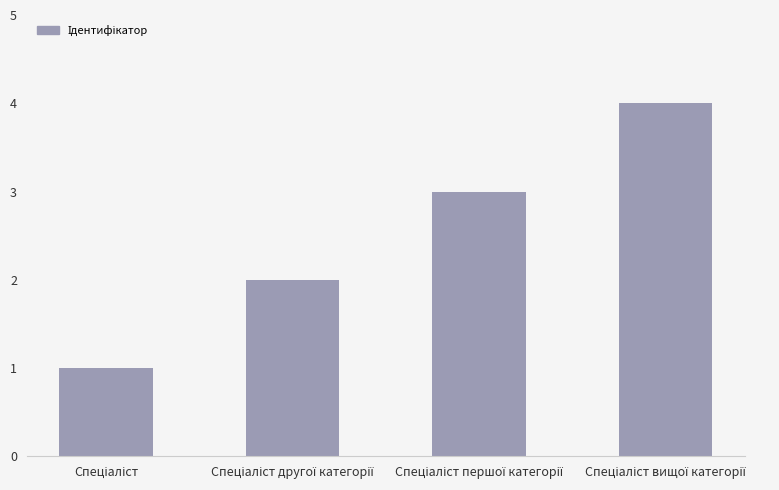

What is the greatest value displayed?

4